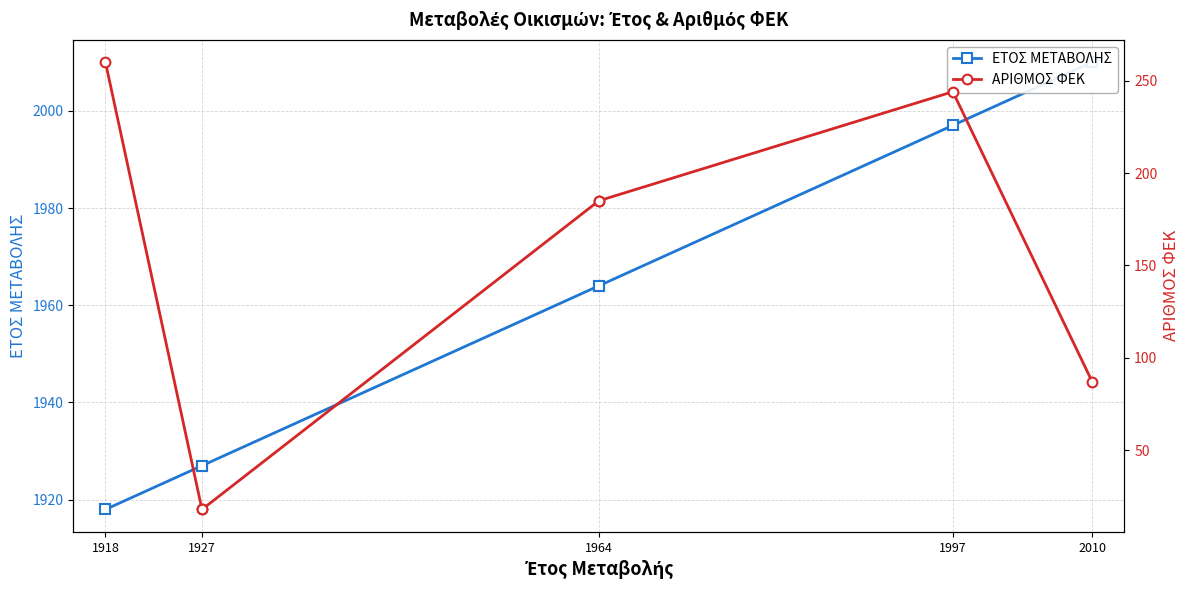

What is the label of the 6th point from the right?

1927